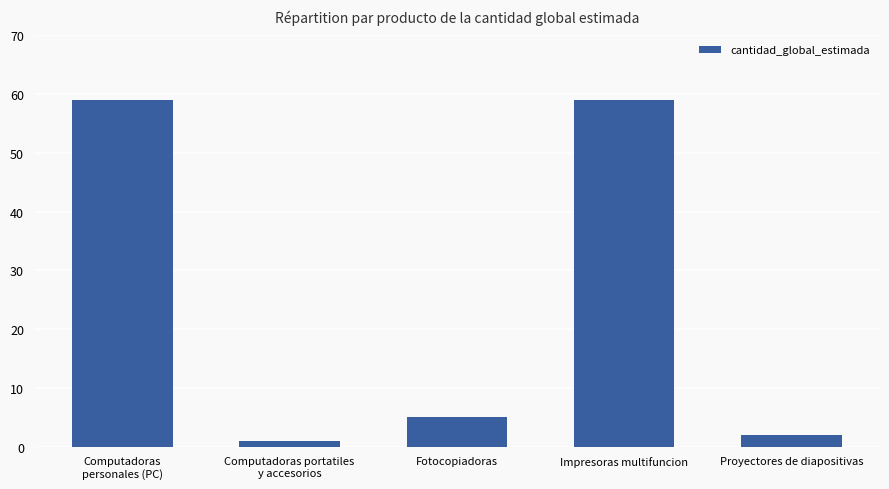

How many bars are there in total?

5